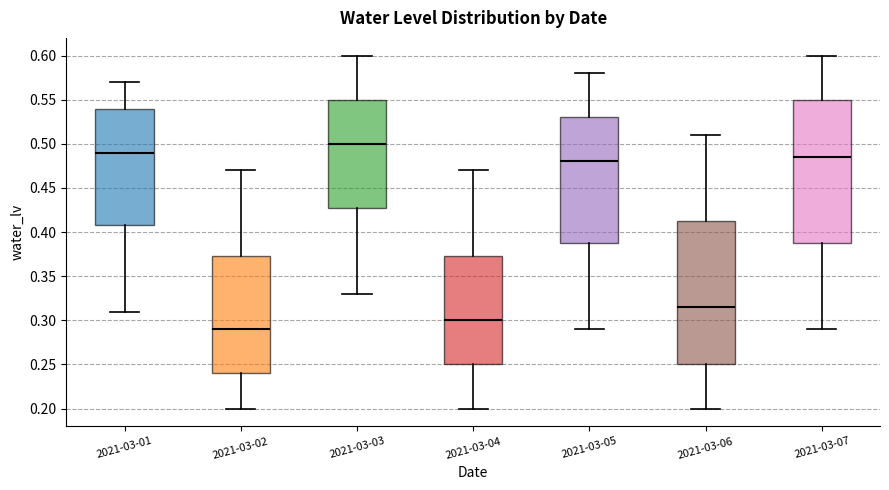

Reading left to right, read every box against the y-axis: the position of its median line, the range the box covers, and the ends of its whiskers. The values are not printed on the chart, so give them approximately, as read against the axis.

2021-03-01: median 0.490, box 0.410 to 0.540, whiskers 0.310 to 0.570
2021-03-02: median 0.290, box 0.240 to 0.375, whiskers 0.200 to 0.470
2021-03-03: median 0.500, box 0.430 to 0.550, whiskers 0.330 to 0.600
2021-03-04: median 0.300, box 0.250 to 0.375, whiskers 0.200 to 0.470
2021-03-05: median 0.480, box 0.390 to 0.530, whiskers 0.290 to 0.580
2021-03-06: median 0.315, box 0.250 to 0.415, whiskers 0.200 to 0.510
2021-03-07: median 0.485, box 0.390 to 0.550, whiskers 0.290 to 0.600